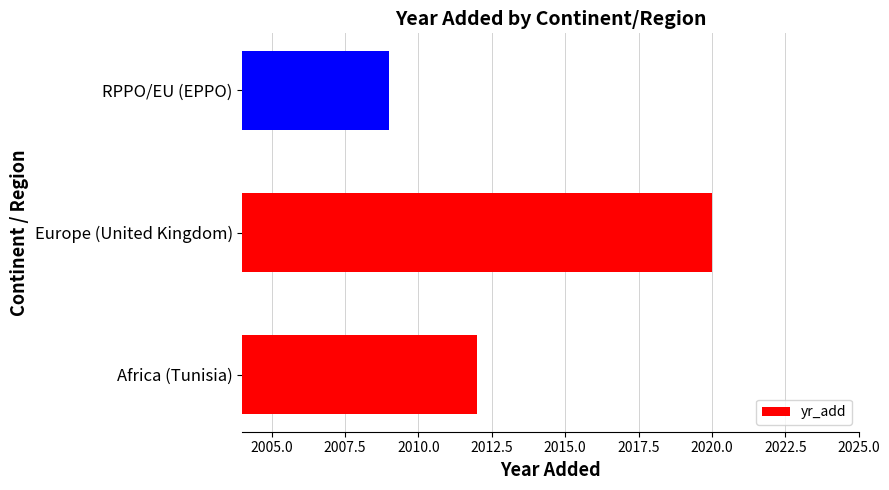

Are the bars horizontal?

Yes